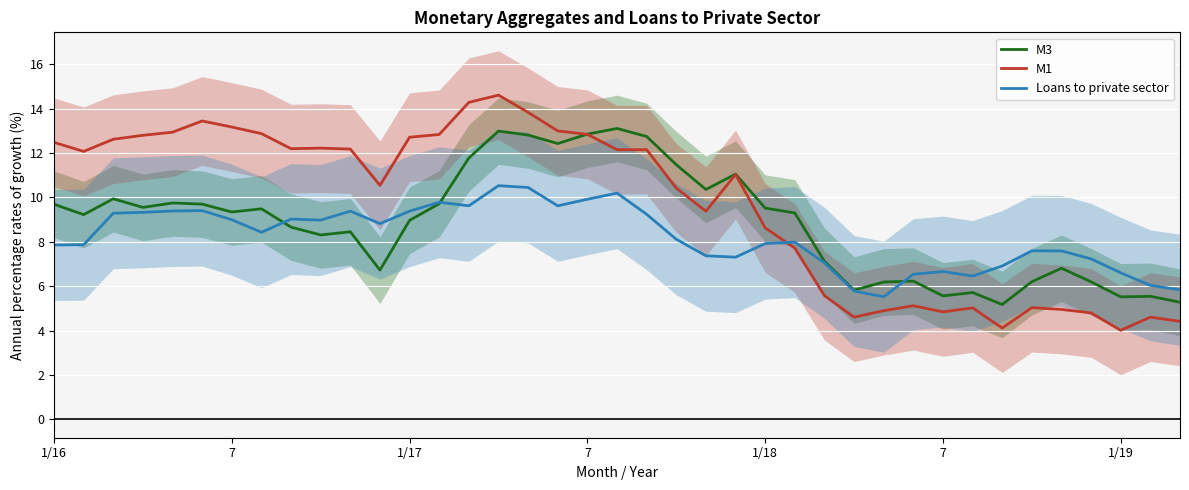

How many distinct data groups are displayed?

3